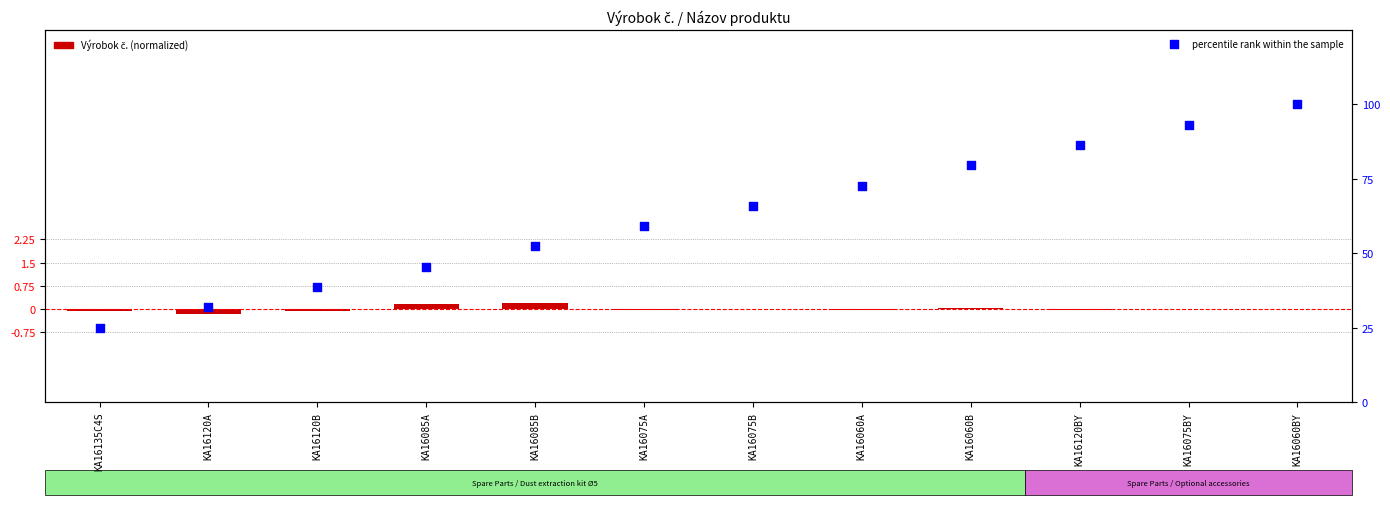

Which series contains the lowest Y value?

Výrobok č. (normalized)